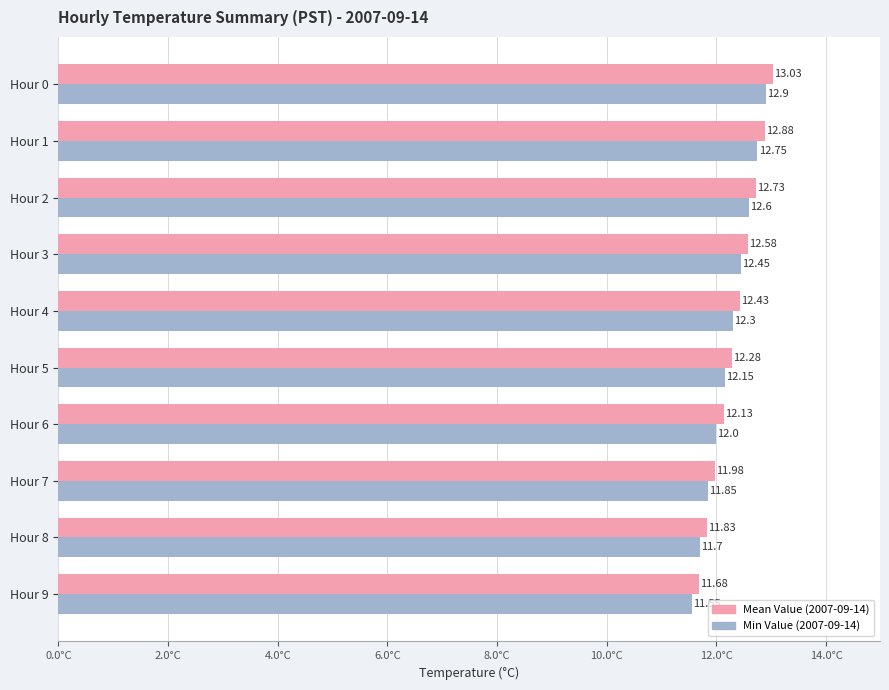

What is the sum of the Mean Value (2007-09-14) values at Hour 3 and Hour 4?

25.0